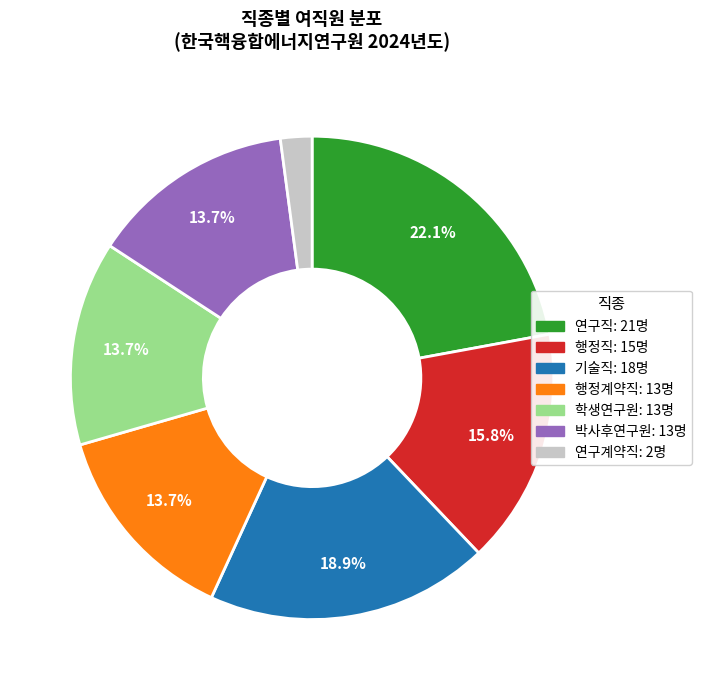

What is the largest slice in the pie chart?

연구직